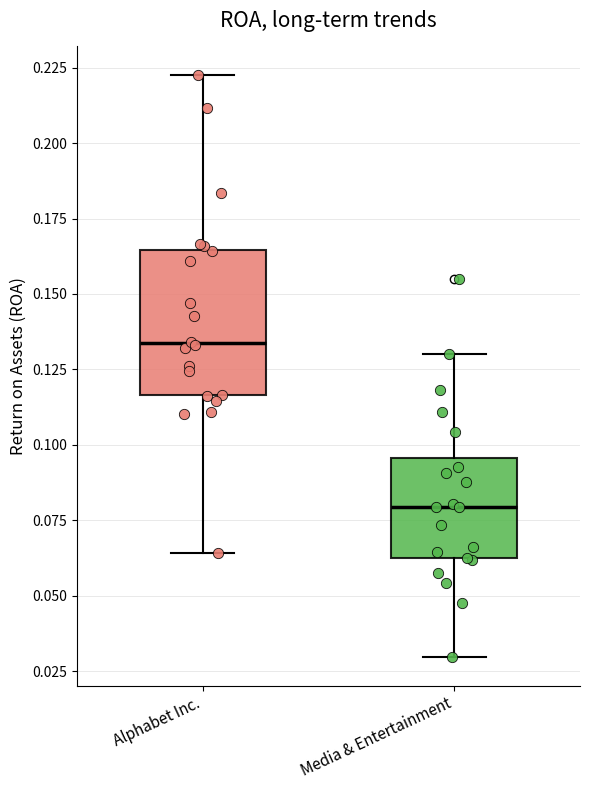

Which box has the highest median line?

Alphabet Inc.